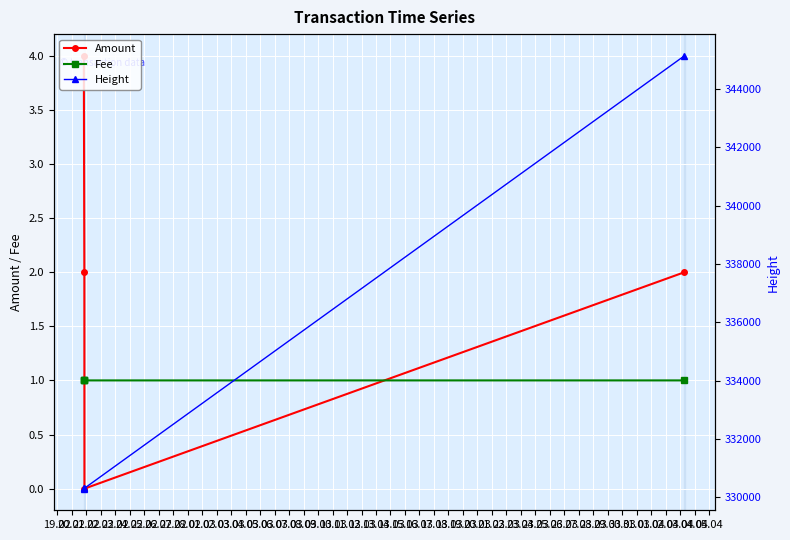

What is the highest value of the Amount series?

4.0